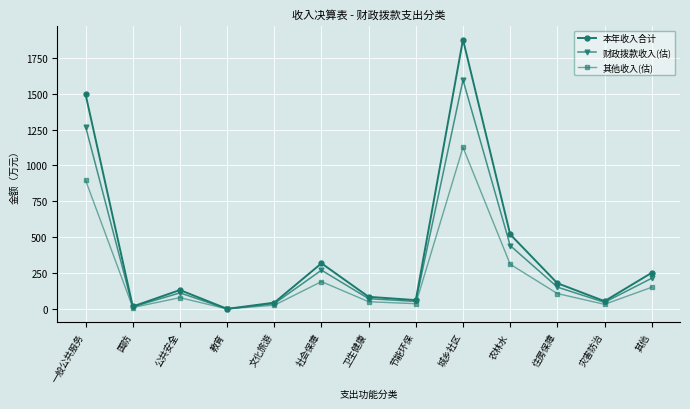

How many data points in 其他收入(估) are above 79?

7